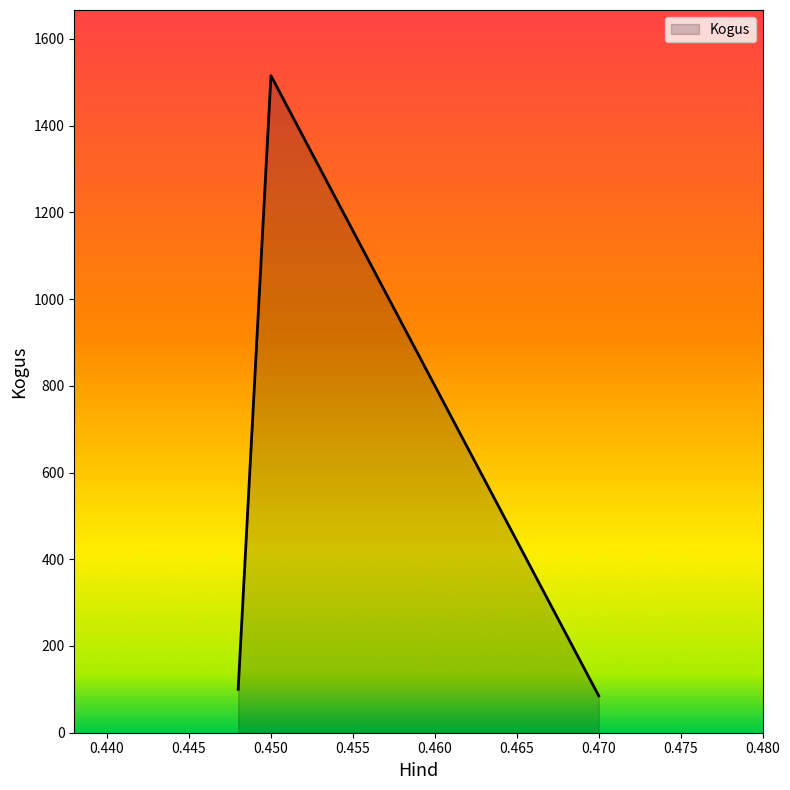

What is the minimum value shown in the chart?

85